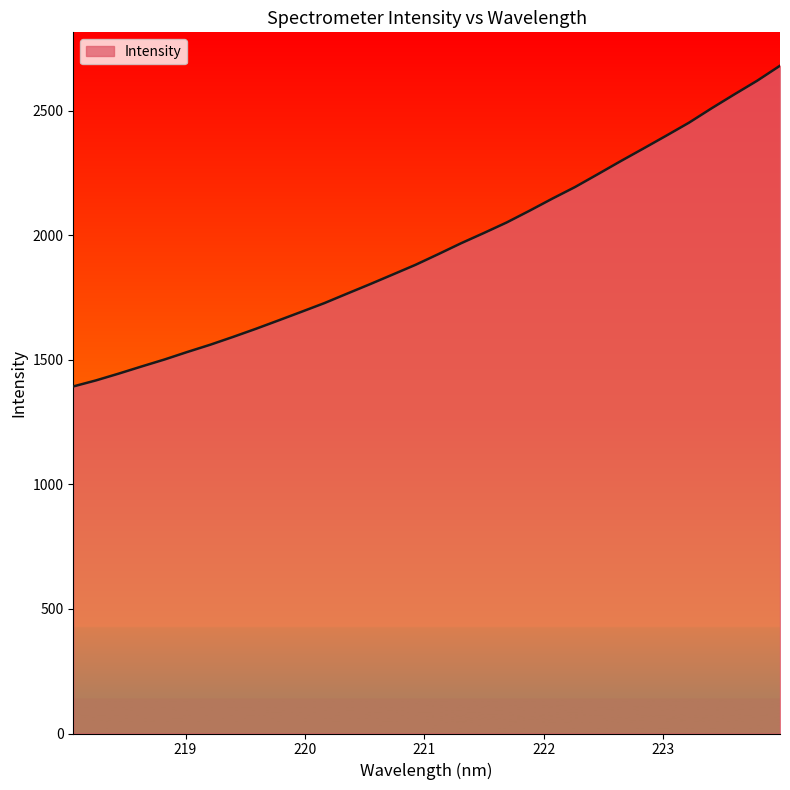

What is the difference between the maximum and minimum values?

1287.4